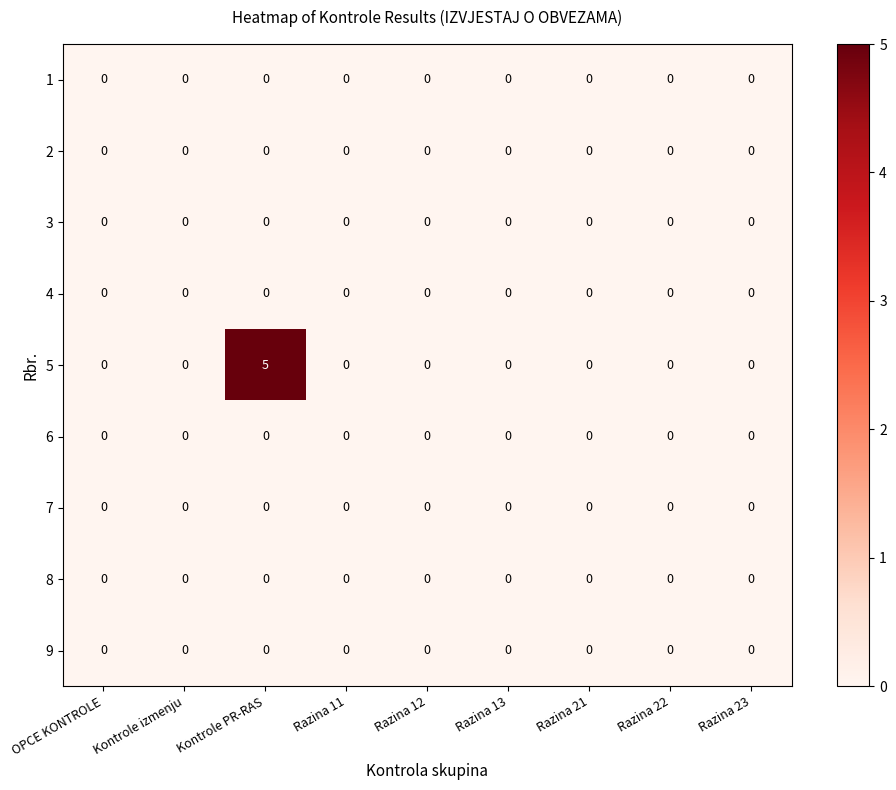

The 5 series shows 2 at Razina 11. True or false?

False